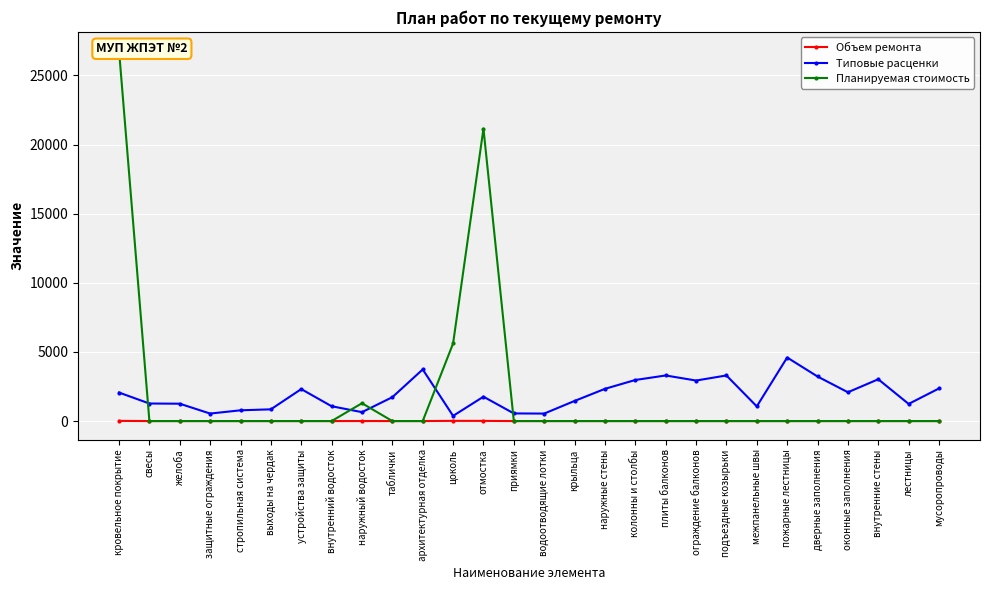

What is the label of the 1st point from the right?

мусоропроводы